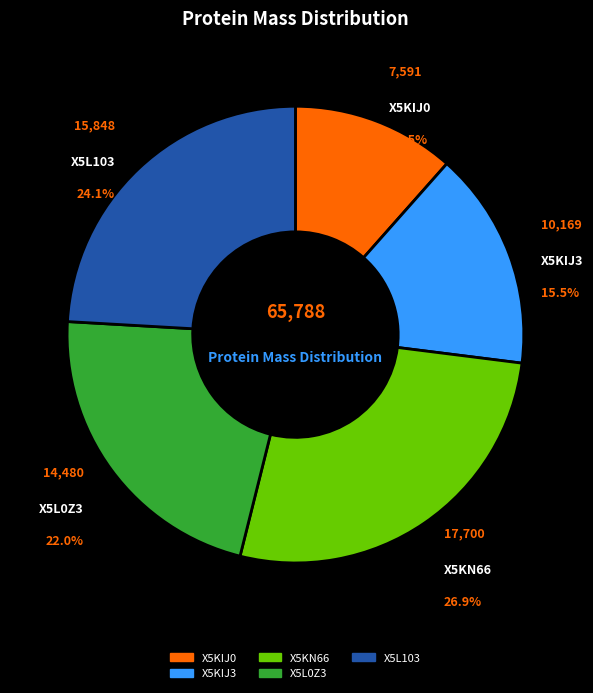

True or false: X5L0Z3 accounts for 22% of the total.

True